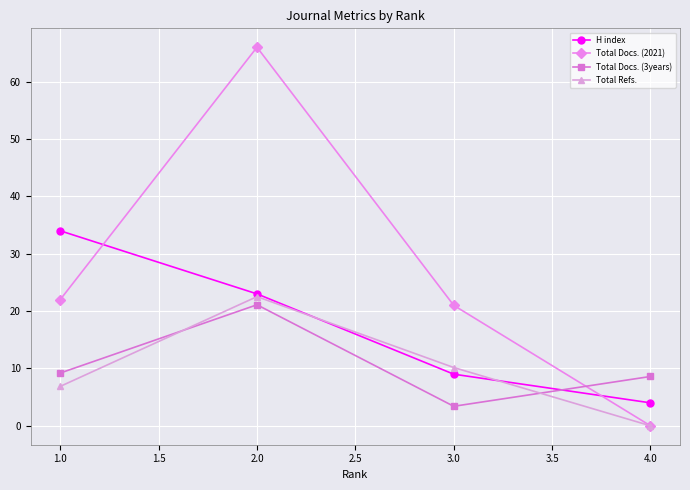

Where does the Total Docs. (3years) series first go above 9?

1.0